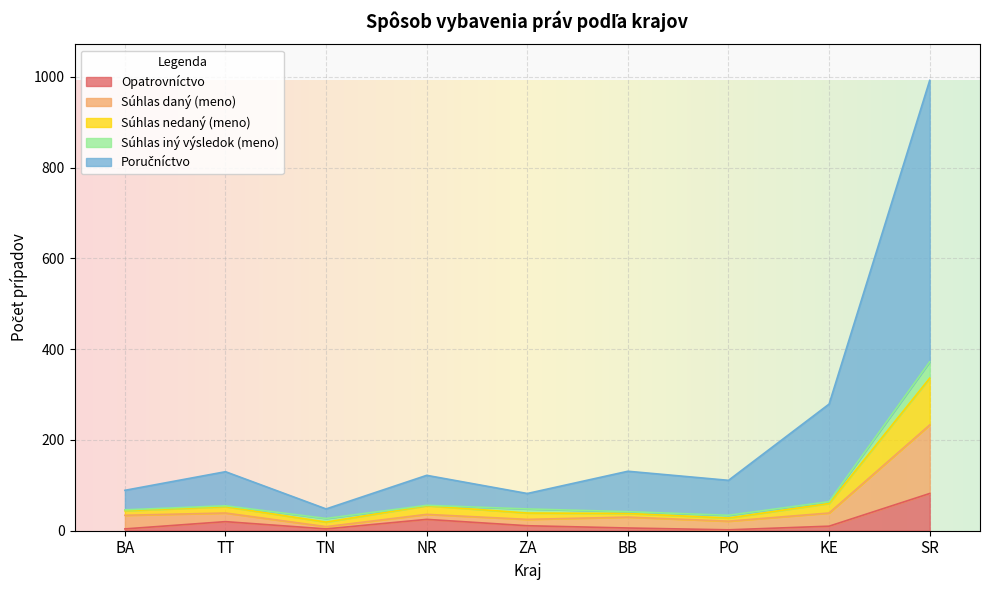

What is the highest value of the Opatrovníctvo series?

82